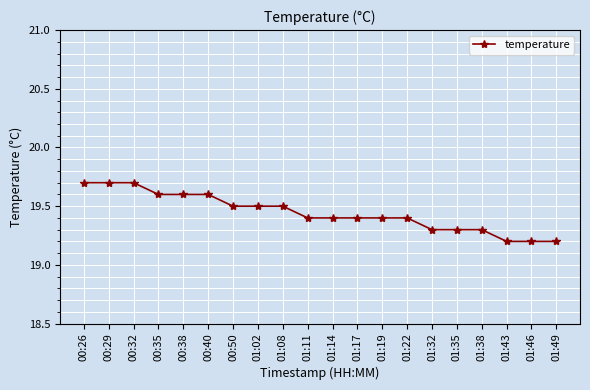

What is the smallest value displayed?

19.2